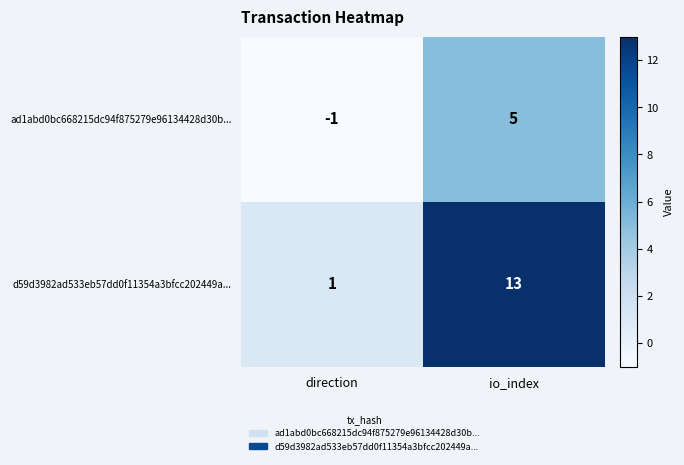

What is the approximate value of d59d3982ad533eb57dd0f11354a3bfcc202449a... at io_index?

13